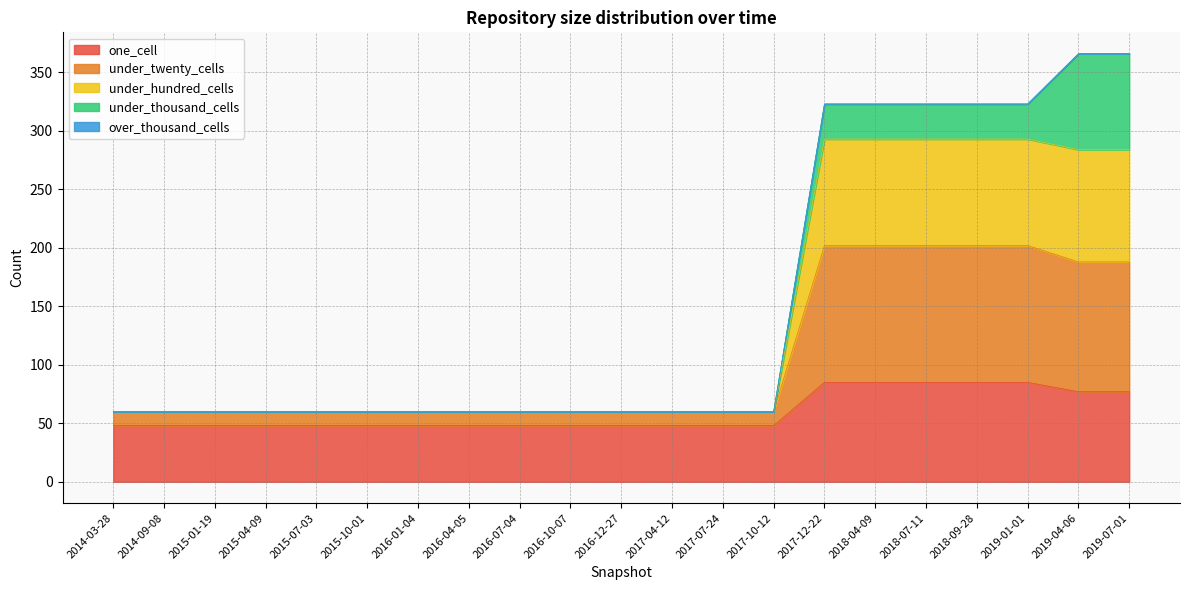

Is it true that one_cell equals 85 at 2017-12-22?

True